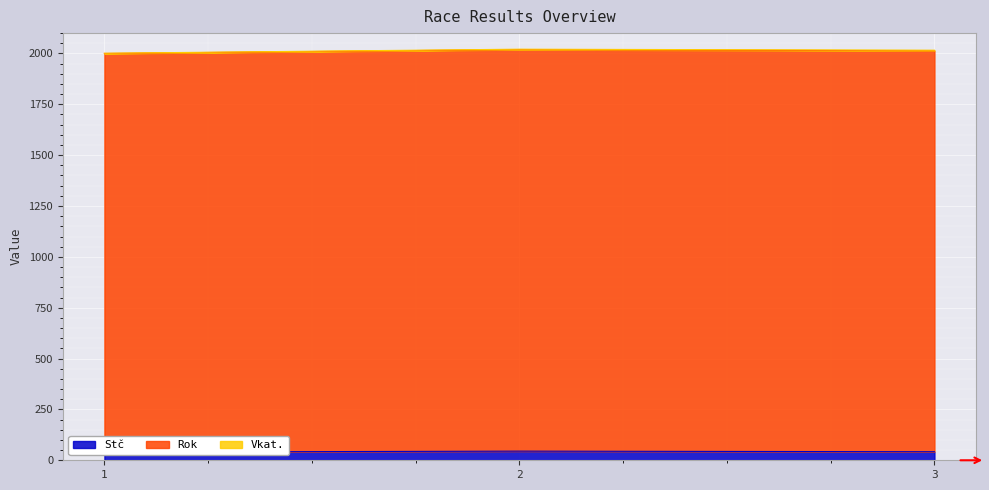

At which label does Stč first exceed 42?

2